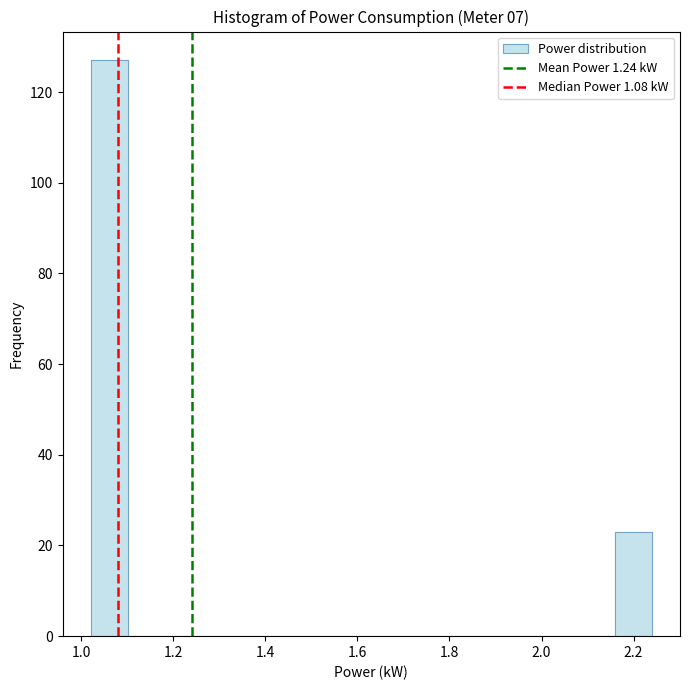

Reading left to right, transcribe this chart: for each bar, give the range it covers on the x-axis and its height. Neither the bar edges nor the heights are printed on the chart, so give them approximately, as read against the axes.

1.02 to 1.10: 128
1.10 to 1.18: 0
1.18 to 1.26: 0
1.26 to 1.34: 0
1.34 to 1.42: 0
1.42 to 1.50: 0
1.50 to 1.58: 0
1.58 to 1.68: 0
1.68 to 1.76: 0
1.76 to 1.84: 0
1.84 to 1.92: 0
1.92 to 2.00: 0
2.00 to 2.08: 0
2.08 to 2.16: 0
2.16 to 2.24: 24